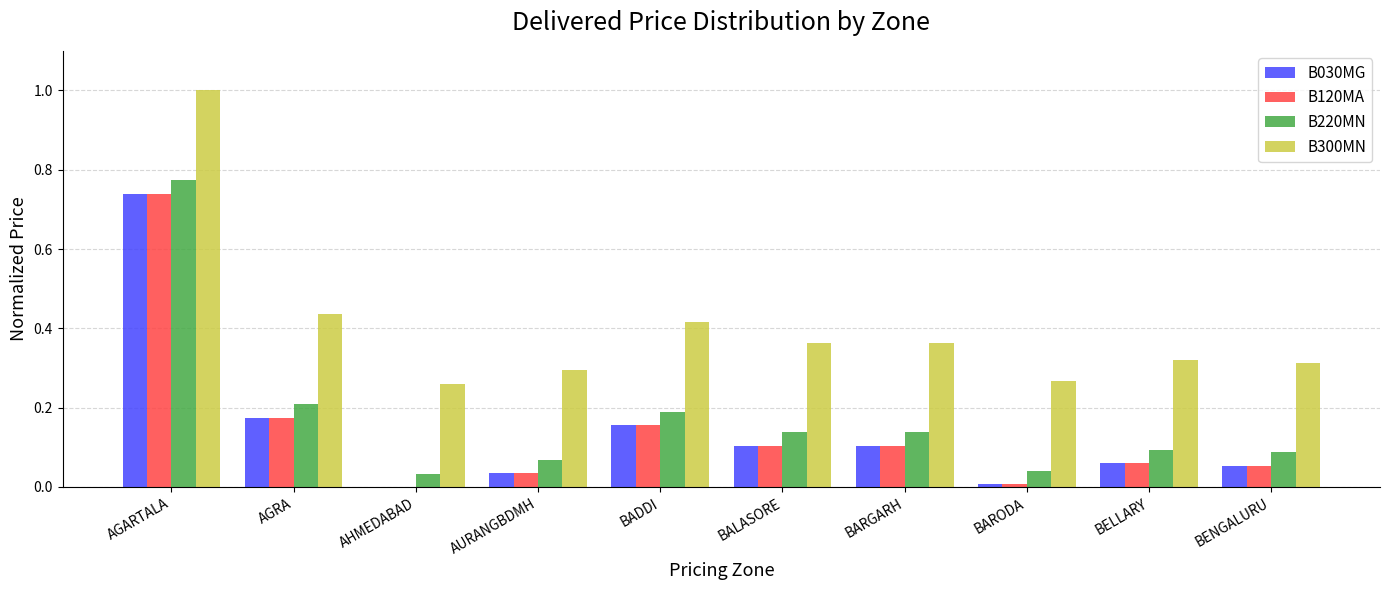

What is the greatest value displayed?

1.0